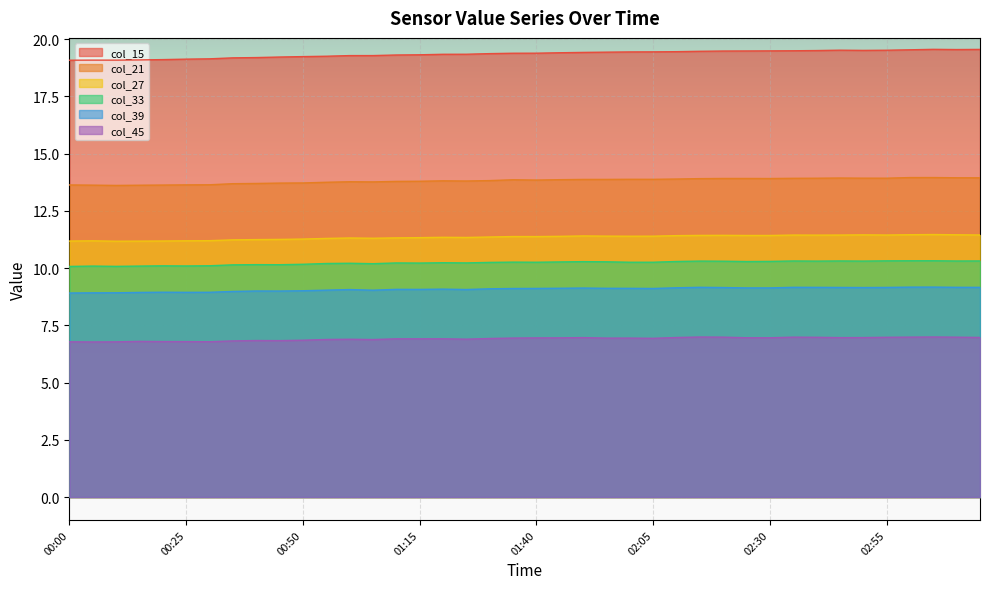

What is the difference between the maximum and minimum values in the col_45 series?

0.2